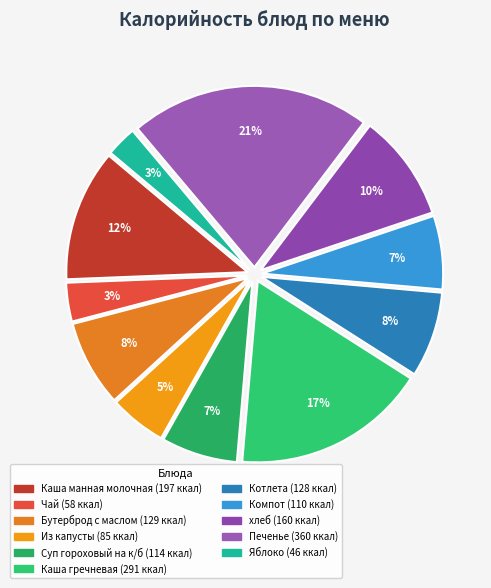

Is Каша гречневая the majority of the pie?

No